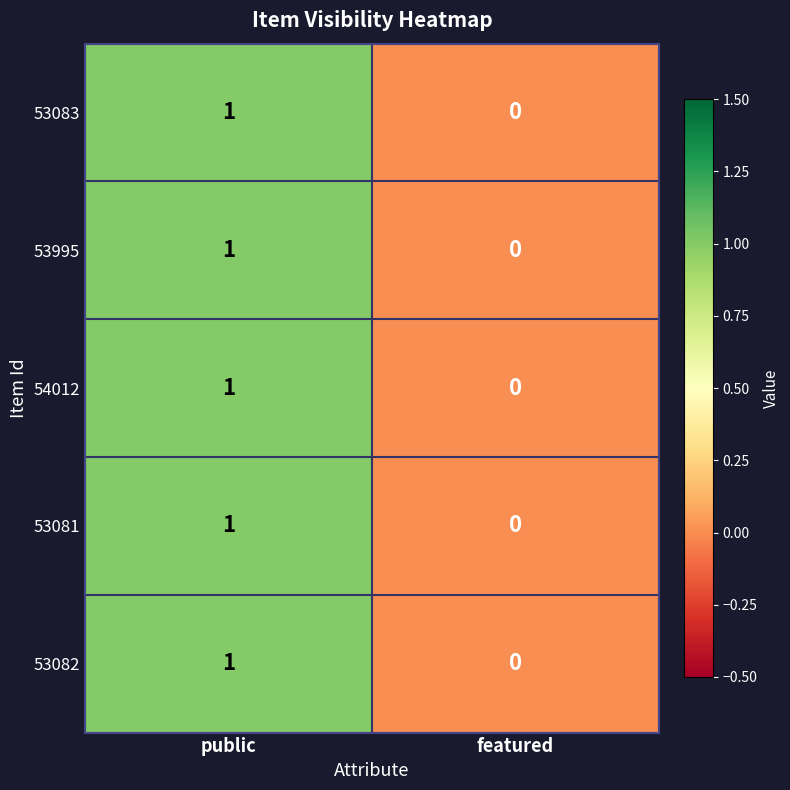

How many categories are shown in the chart?

2